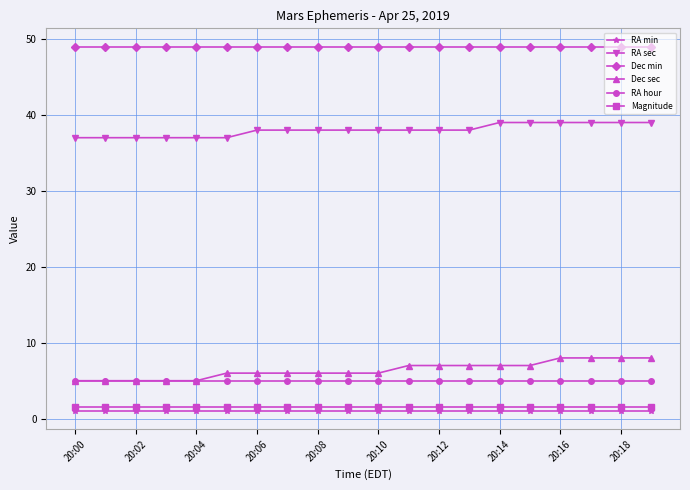

What is the value of the Dec min point at the 12th from the left?

49.0